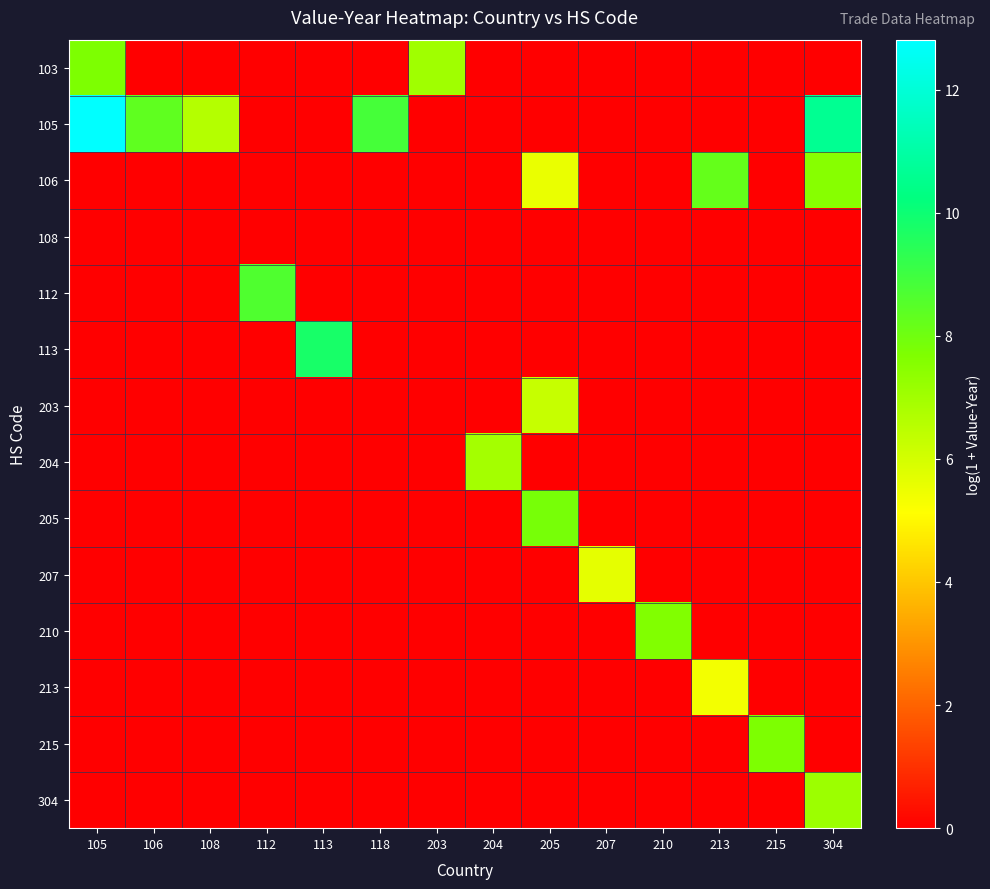

What is the maximum value shown in the chart?

12.8